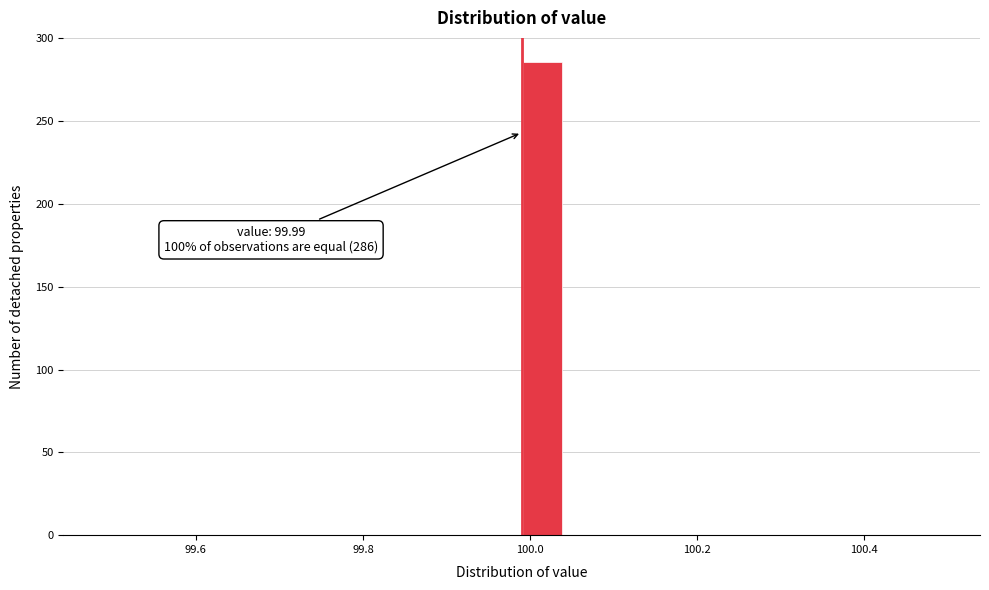

Around what value on the x-axis is the tallest bar? Give the approximate position of its centre, as read against the axis.

100.02